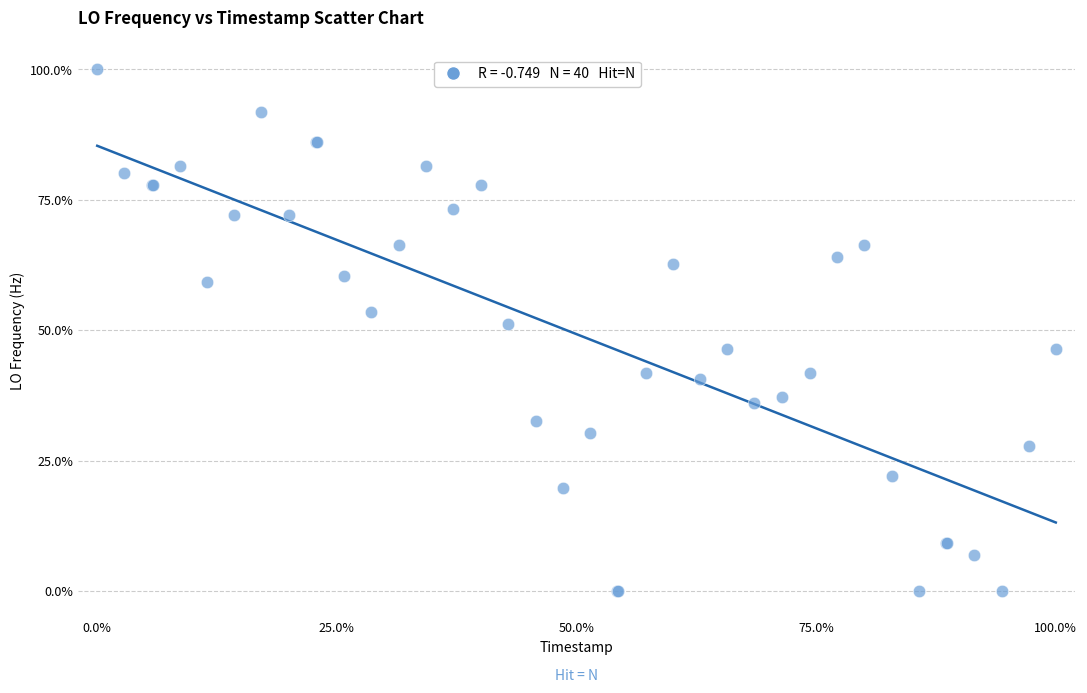

What Y value in the scatter plot is closest to 50?

51.2